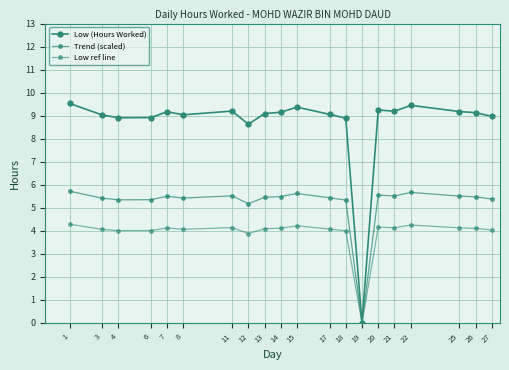

True or false: Low ref line and Trend (scaled) intersect in this chart.

False